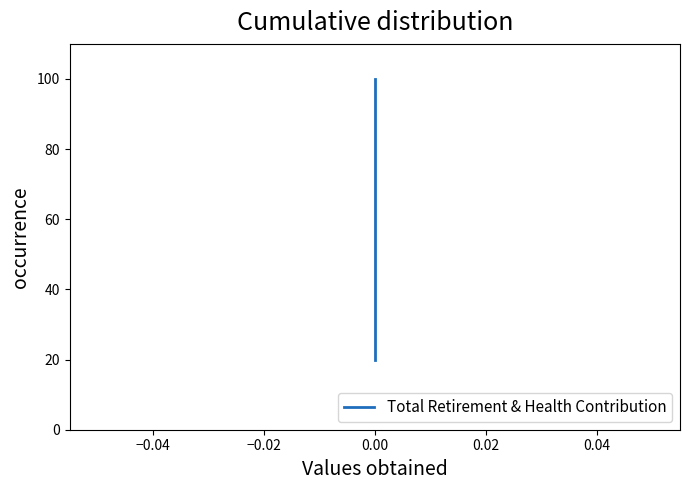

What is the difference between the maximum and minimum values?

80